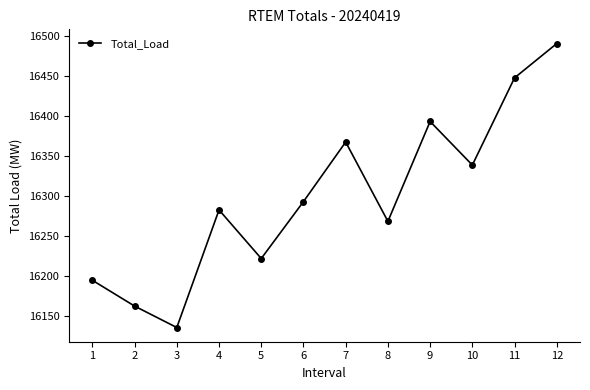

What is the smallest value displayed?

16135.0